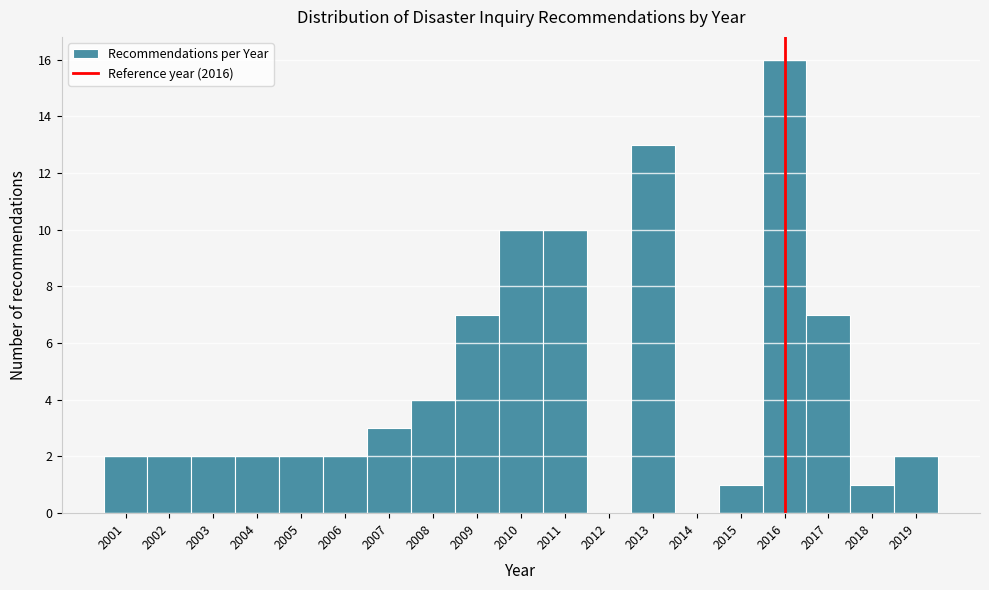

Reading left to right, transcribe this chart: for each bar, give the range it covers on the x-axis and its height. The values are not printed on the chart, so give them approximately, as read against the axis.

2000.5 to 2001.5: 2
2001.5 to 2002.5: 2
2002.5 to 2003.5: 2
2003.5 to 2004.5: 2
2004.5 to 2005.5: 2
2005.5 to 2006.5: 2
2006.5 to 2007.5: 3
2007.5 to 2008.5: 4
2008.5 to 2009.5: 7
2009.5 to 2010.5: 10
2010.5 to 2011.5: 10
2011.5 to 2012.5: 0
2012.5 to 2013.5: 13
2013.5 to 2014.5: 0
2014.5 to 2015.5: 1
2015.5 to 2016.5: 16
2016.5 to 2017.5: 7
2017.5 to 2018.5: 1
2018.5 to 2019.5: 2